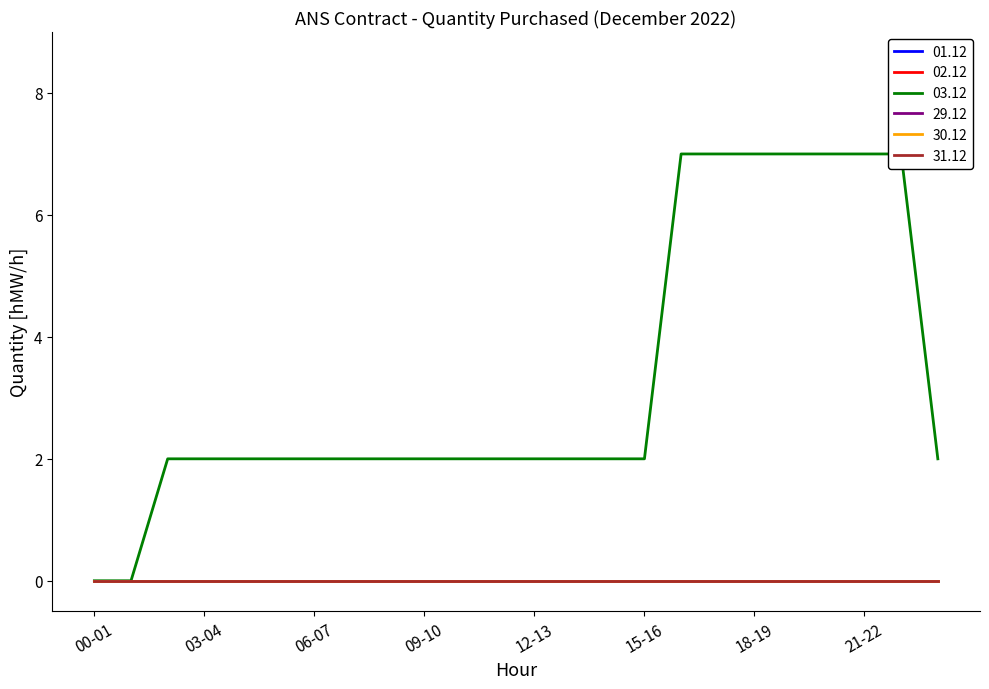

How many data points does each series have?

24